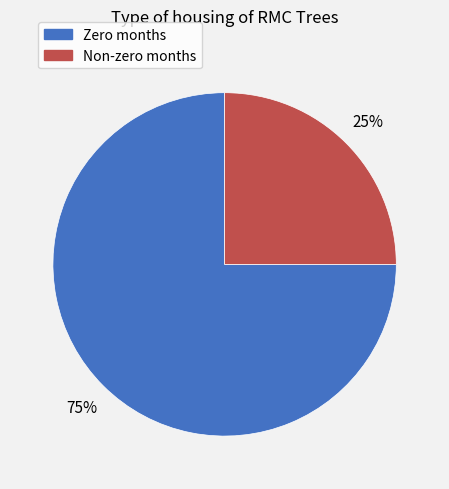

To the nearest percent, what is the average slice percentage?

50%